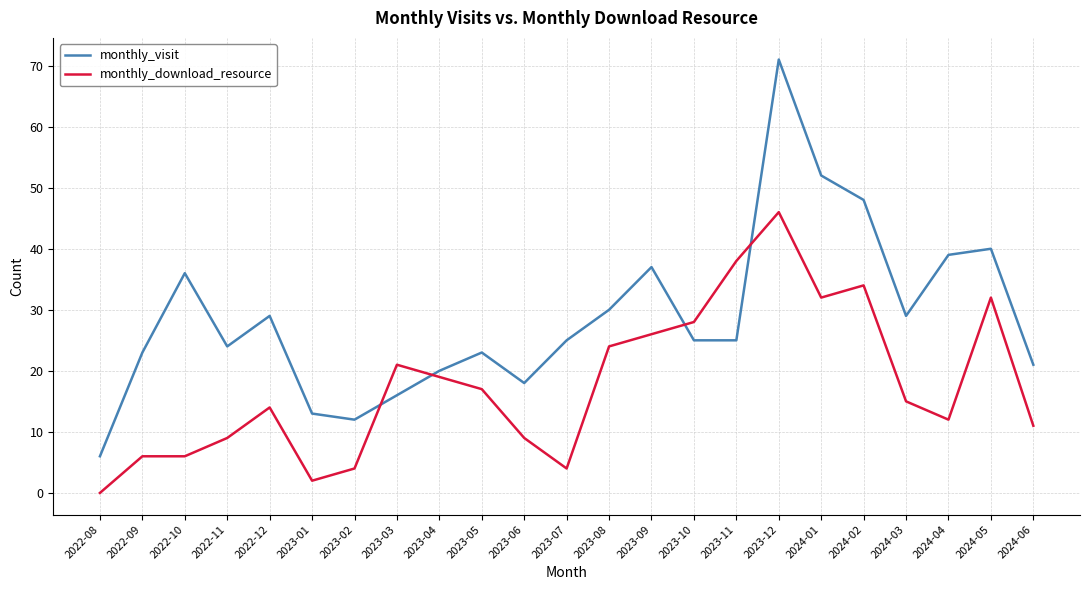

At which category is the sum across all series the highest?

2023-12